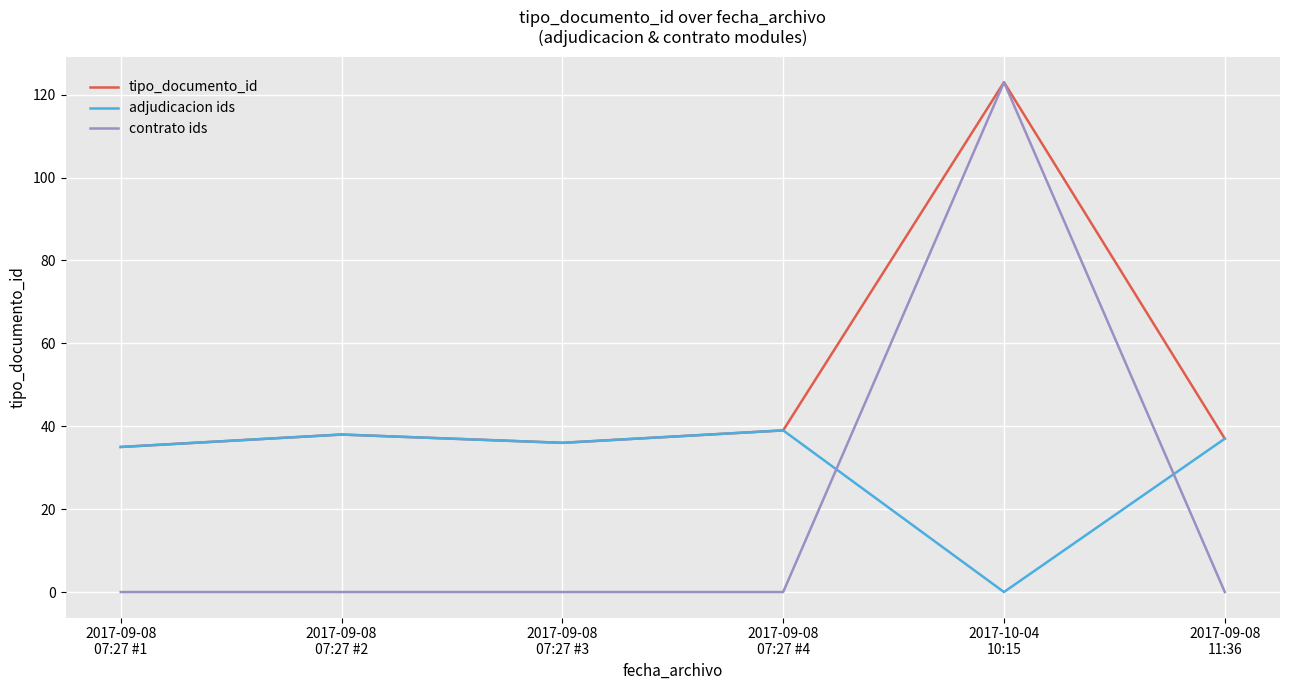

Does the chart display data point markers on the line(s)?

No